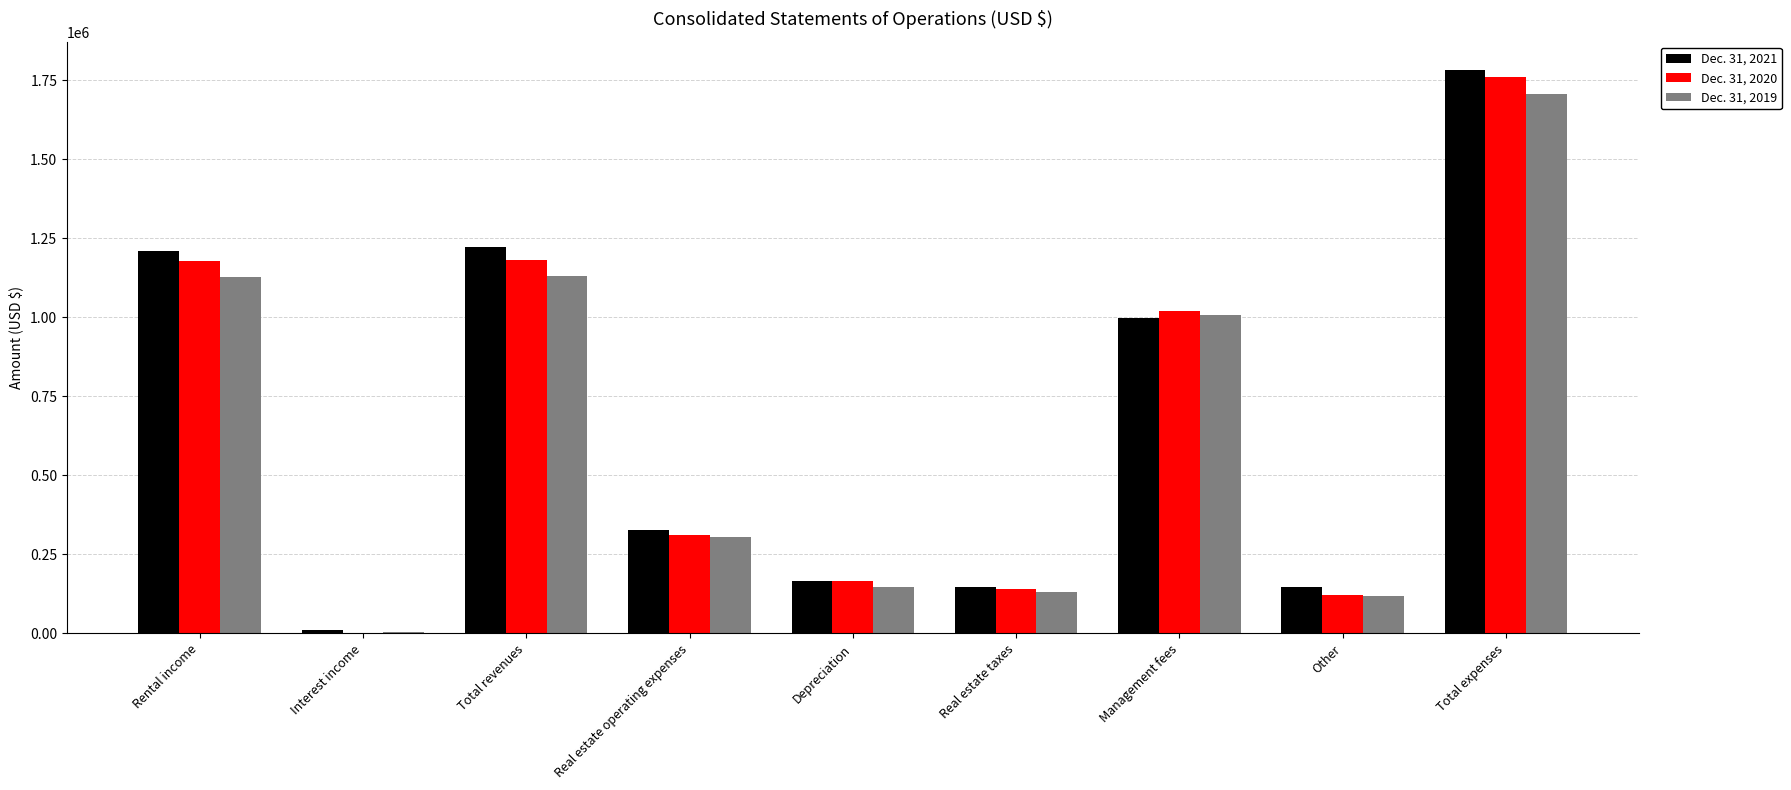

Is the value of Dec. 31, 2019 at Interest income greater than the value of Dec. 31, 2021 at Total revenues?

No